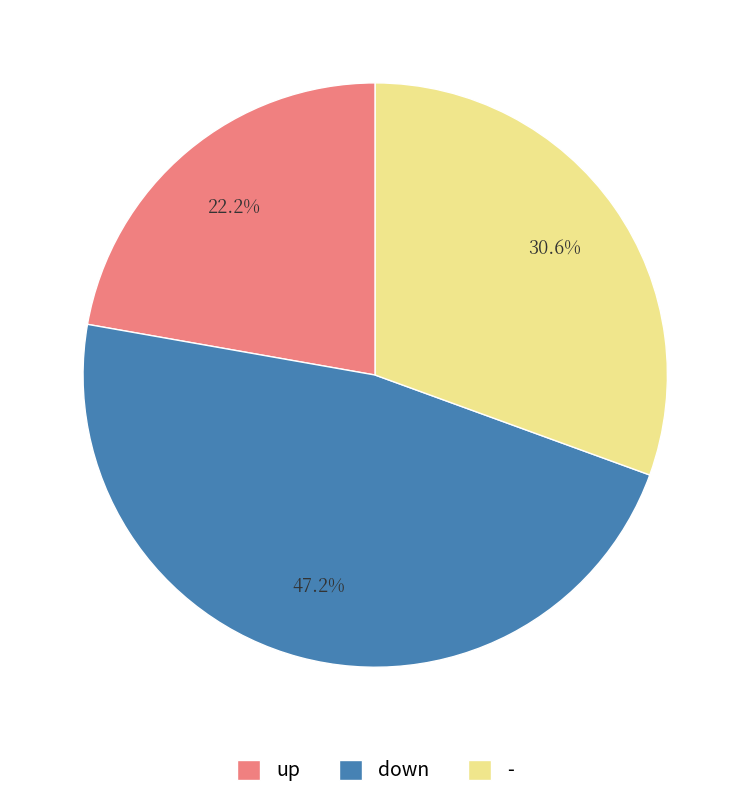

Which has a higher value, down or up?

down